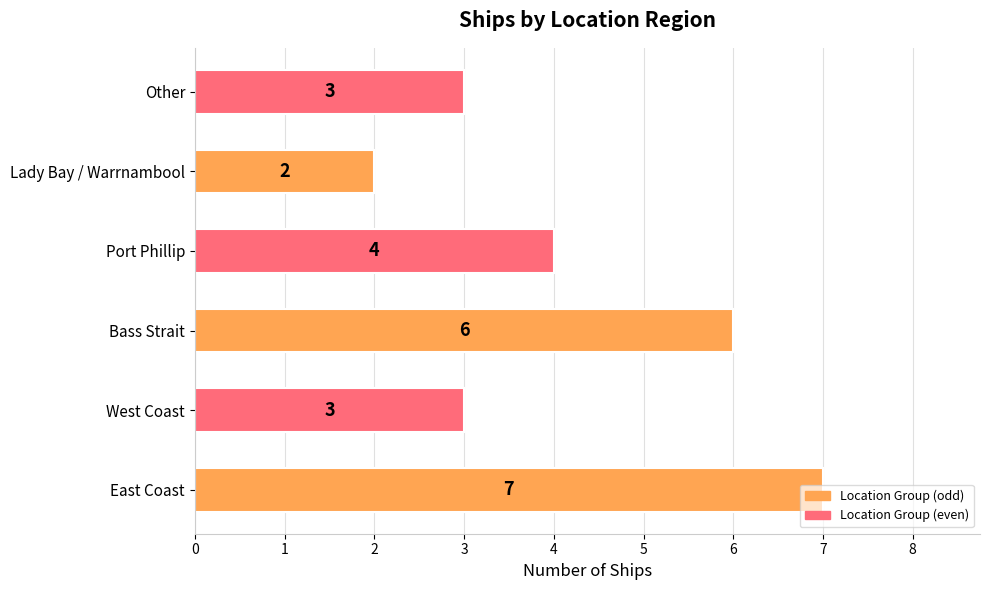

At which category does the chart reach its minimum across all series?

Lady Bay / Warrnambool